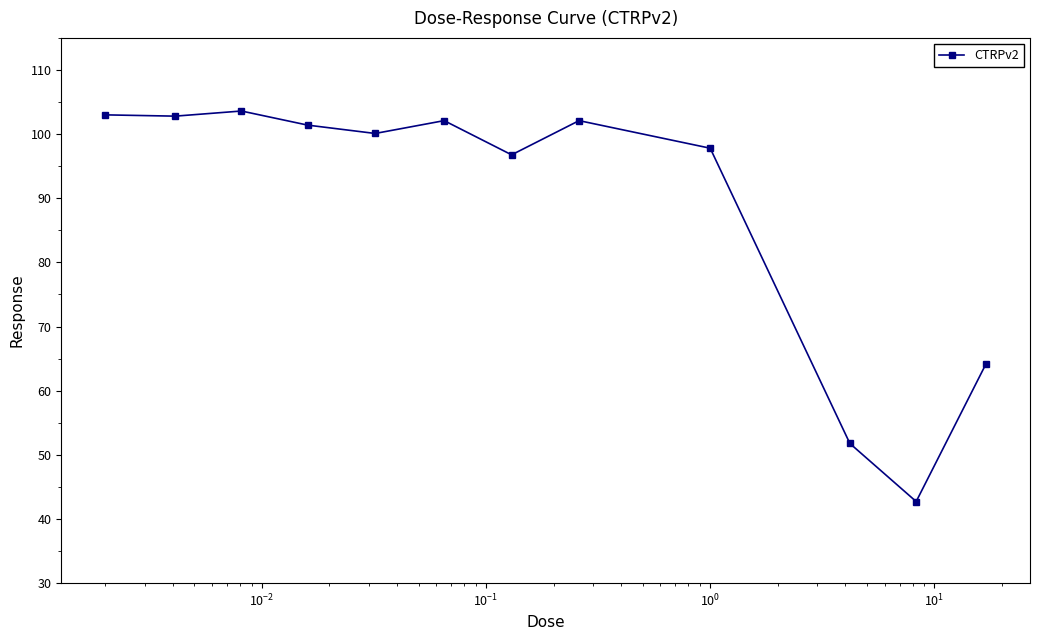

What is the smallest value displayed?

42.7